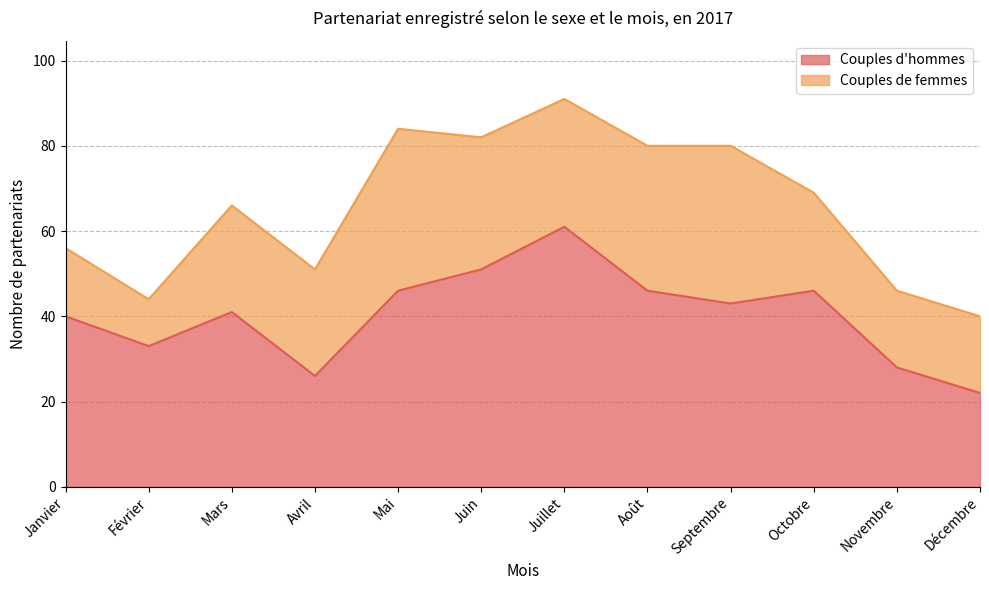

What position from the left is Avril?

4